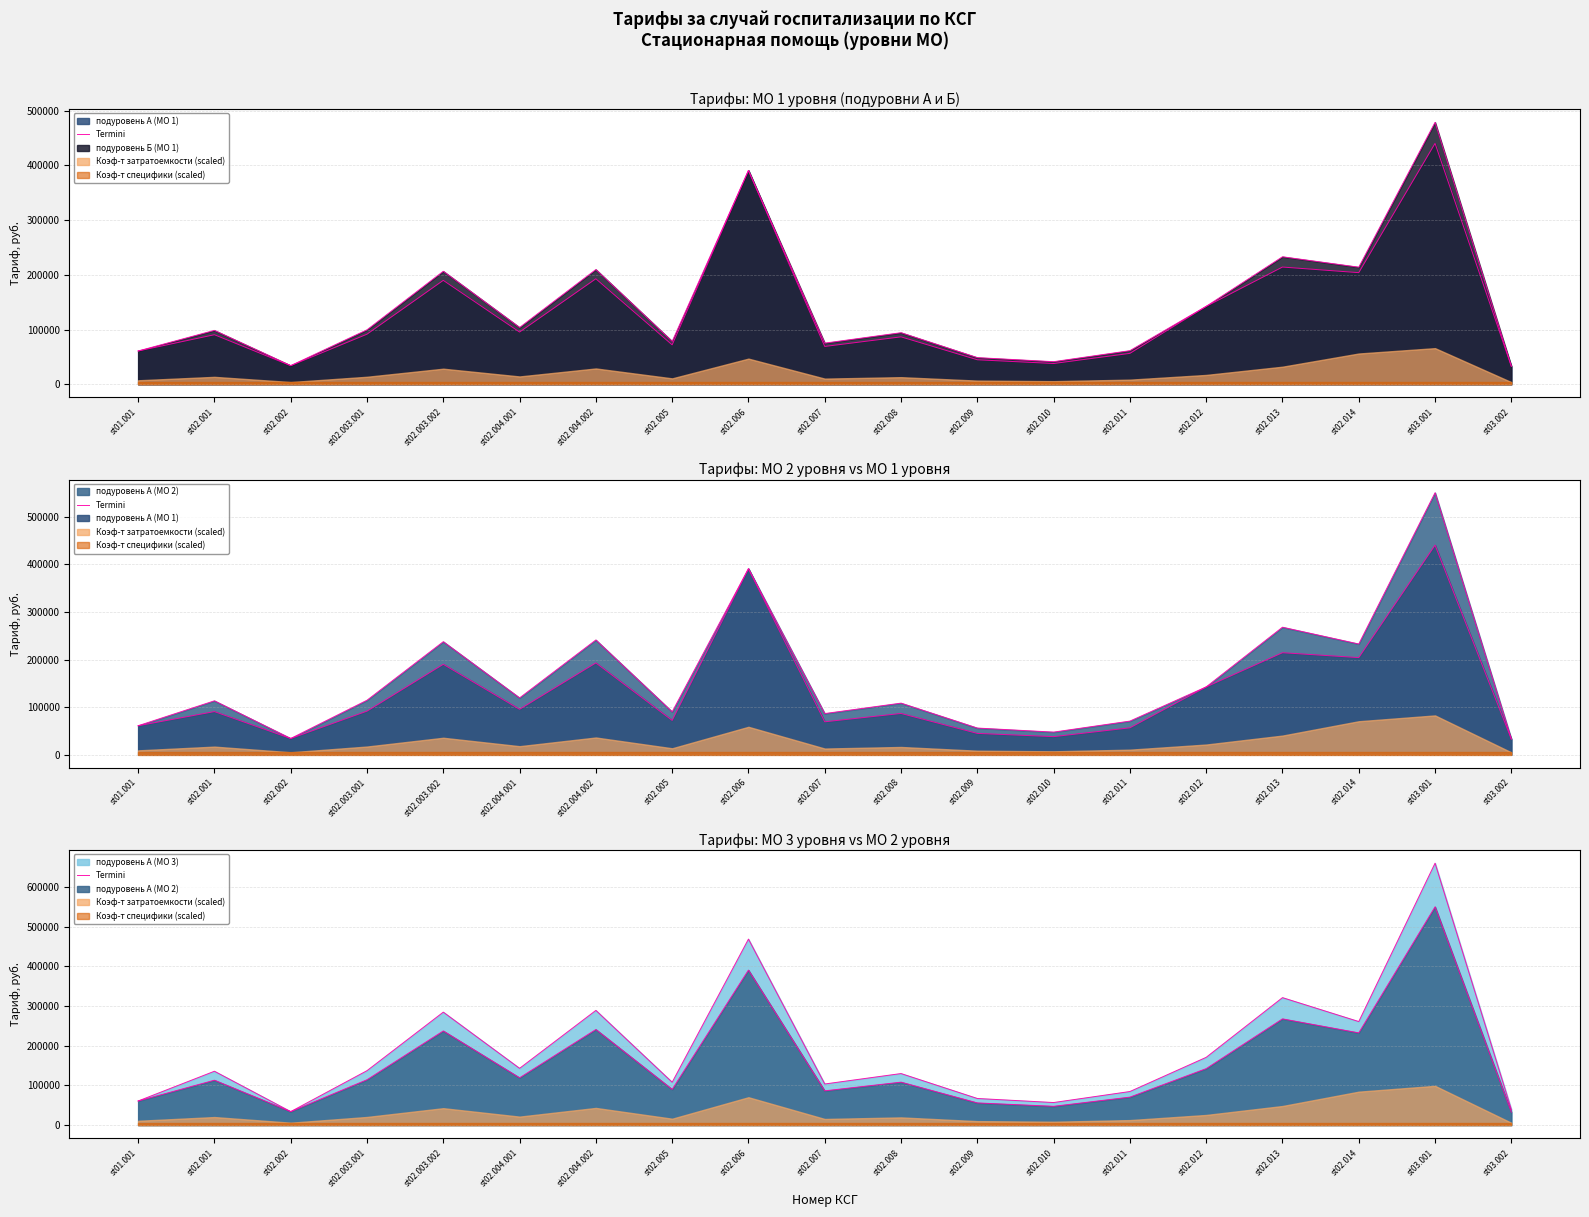

What is the value of the 11th point from the left?

130049.2